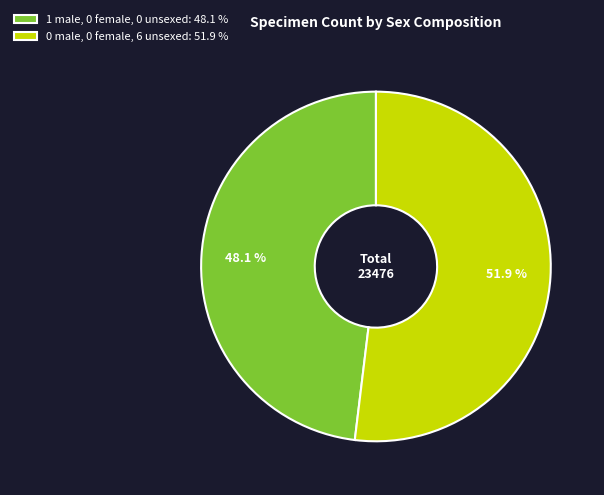

What percentage do 0 male, 0 female, 6 unsexed: 51.9 % and 1 male, 0 female, 0 unsexed: 48.1 % together represent?

100.0%